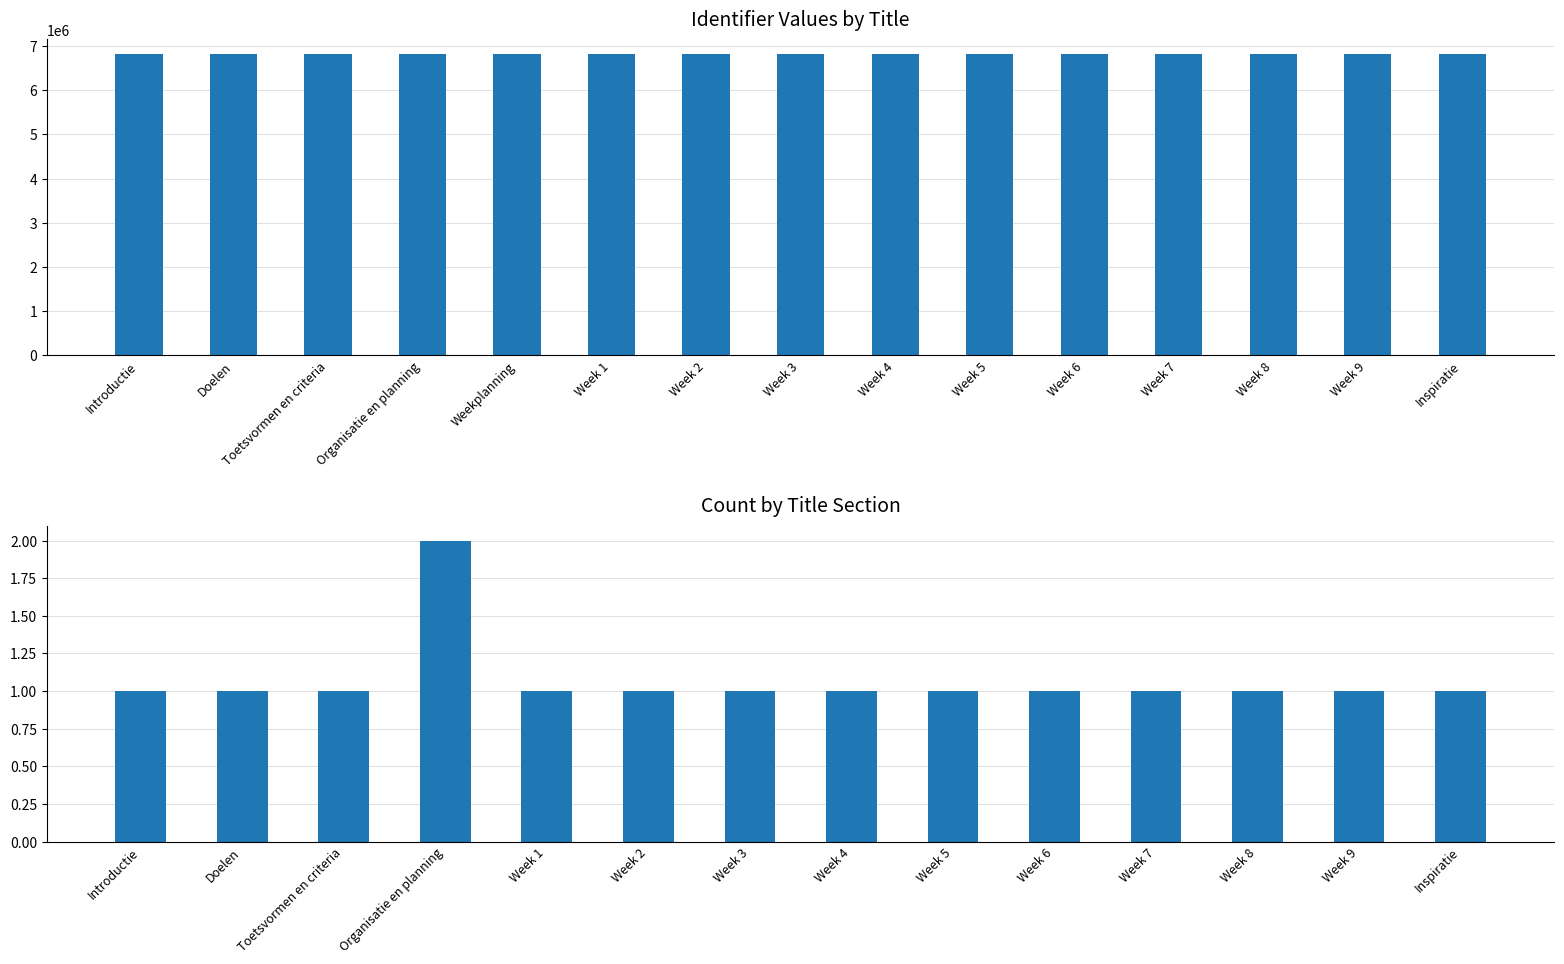

Rank the categories by value from highest to lowest.

Inspiratie, Week 9, Week 8, Week 7, Week 6, Week 5, Week 4, Week 3, Week 2, Week 1, Weekplanning, Organisatie en planning, Toetsvormen en criteria, Doelen, Introductie